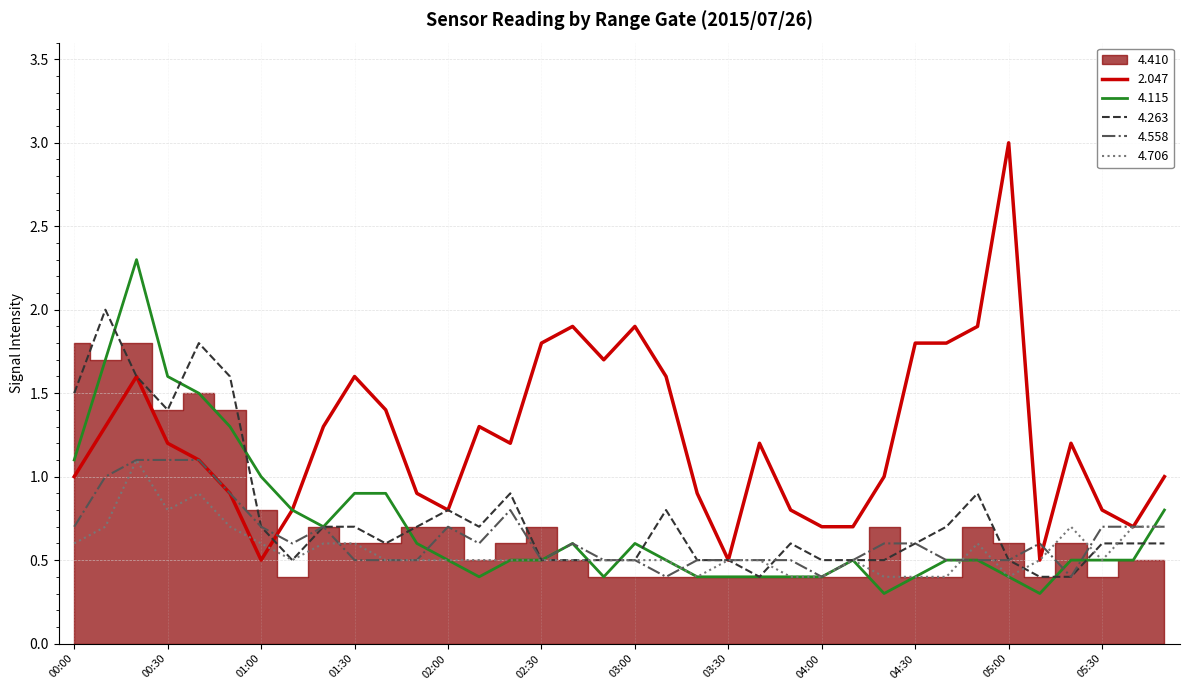

What is the value of the 4.115 point at the 14th from the left?

0.4